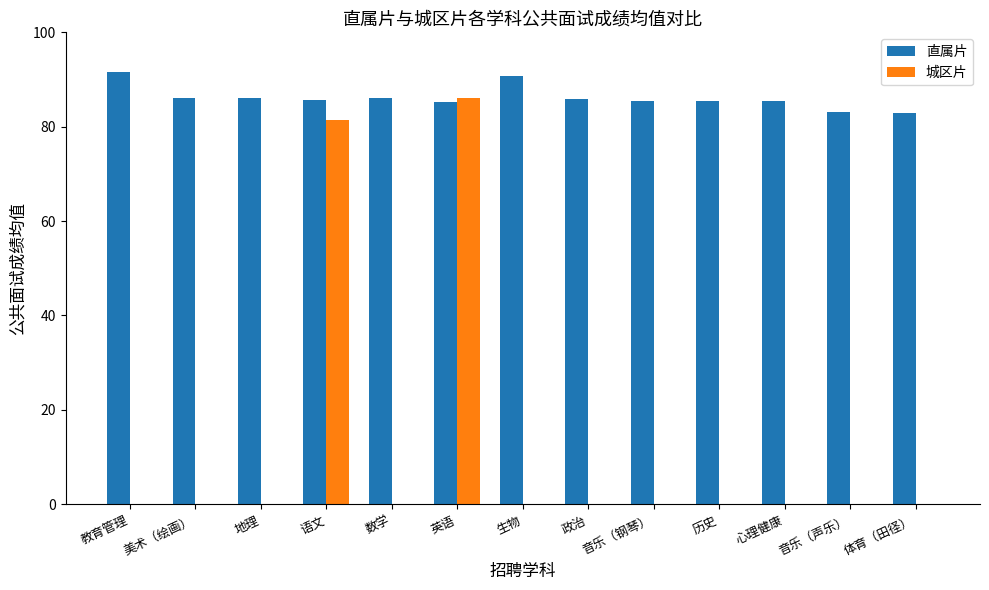

What value does the 直属片 series have at 语文?

85.7